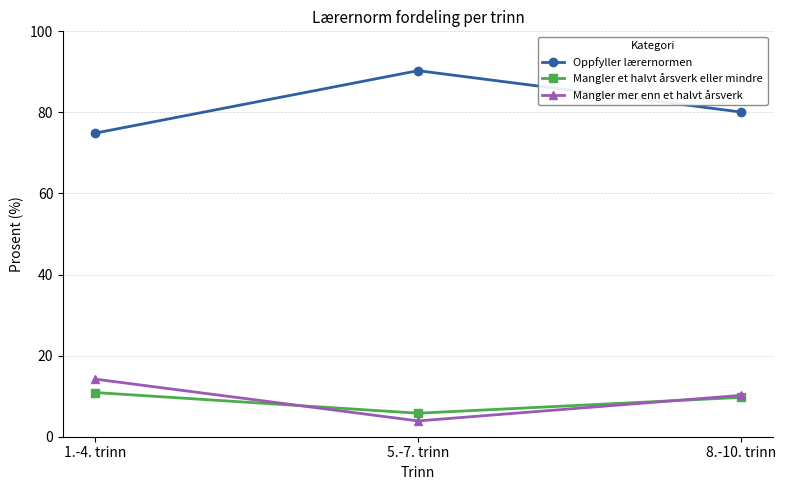

At which label is Mangler mer enn et halvt årsverk closest to 9?

8.-10. trinn